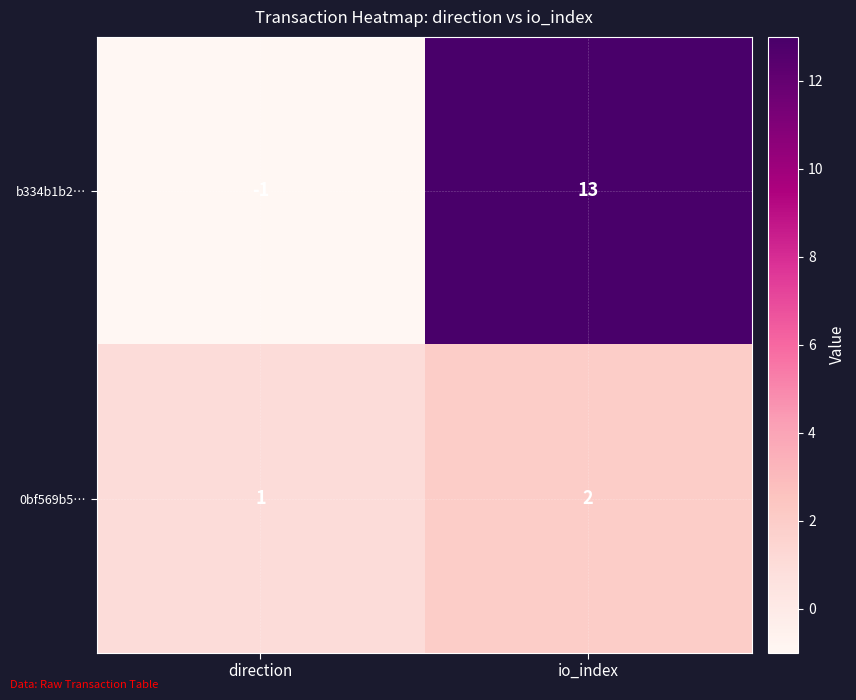

What is the difference between the highest and lowest values at io_index?

11